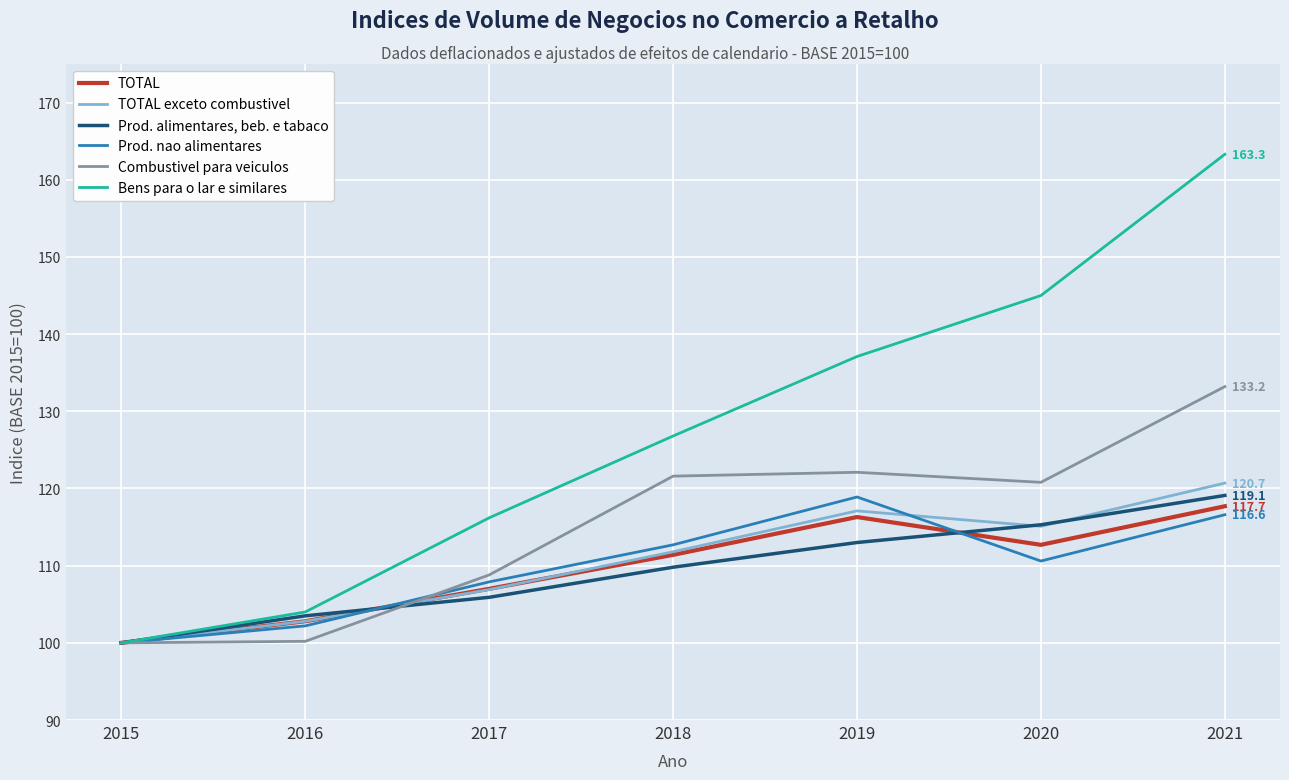

How many lines are shown in the chart?

6